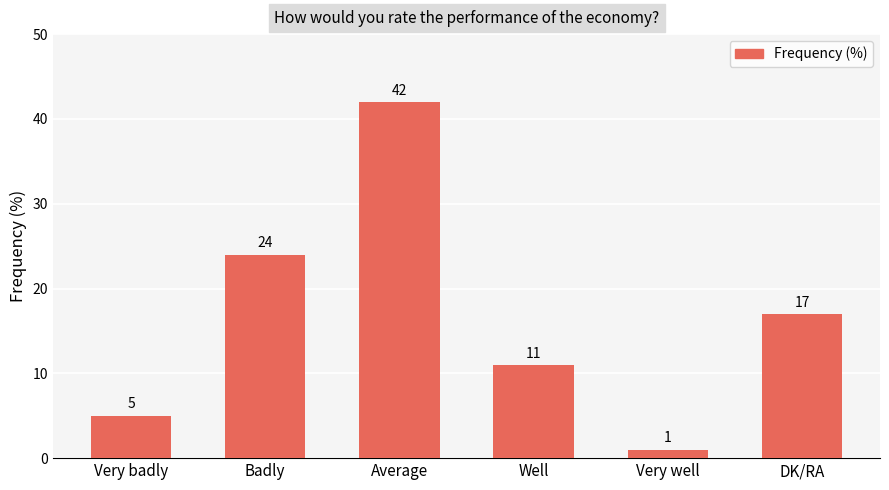

What is the ratio of the value at Very well to the value at DK/RA?

0.1